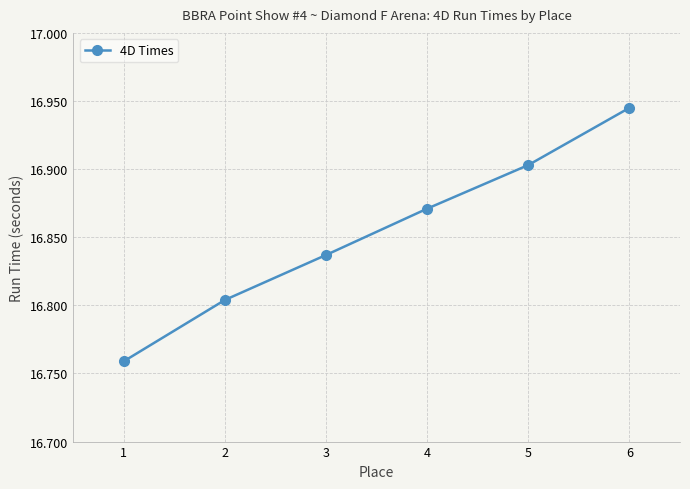

What is the sum of the values at 6 and 3?

33.8